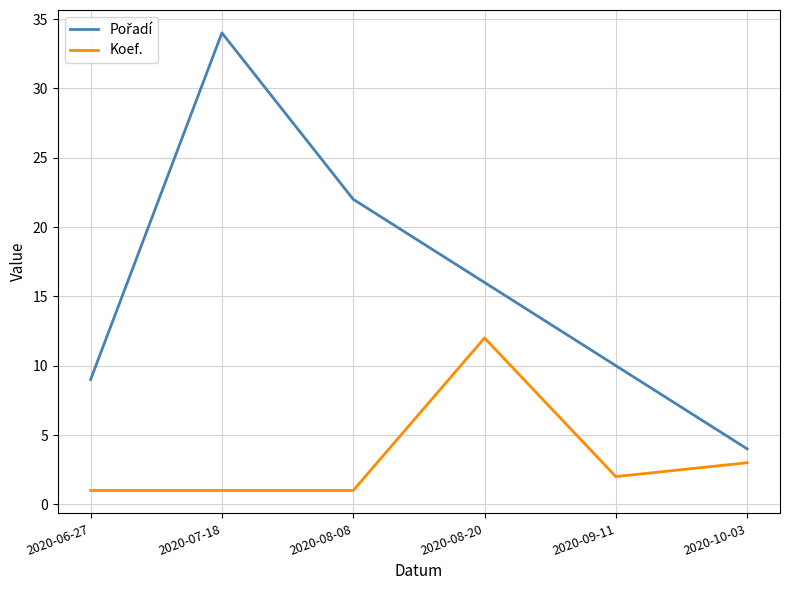

What is the highest value of the Koef. series?

12